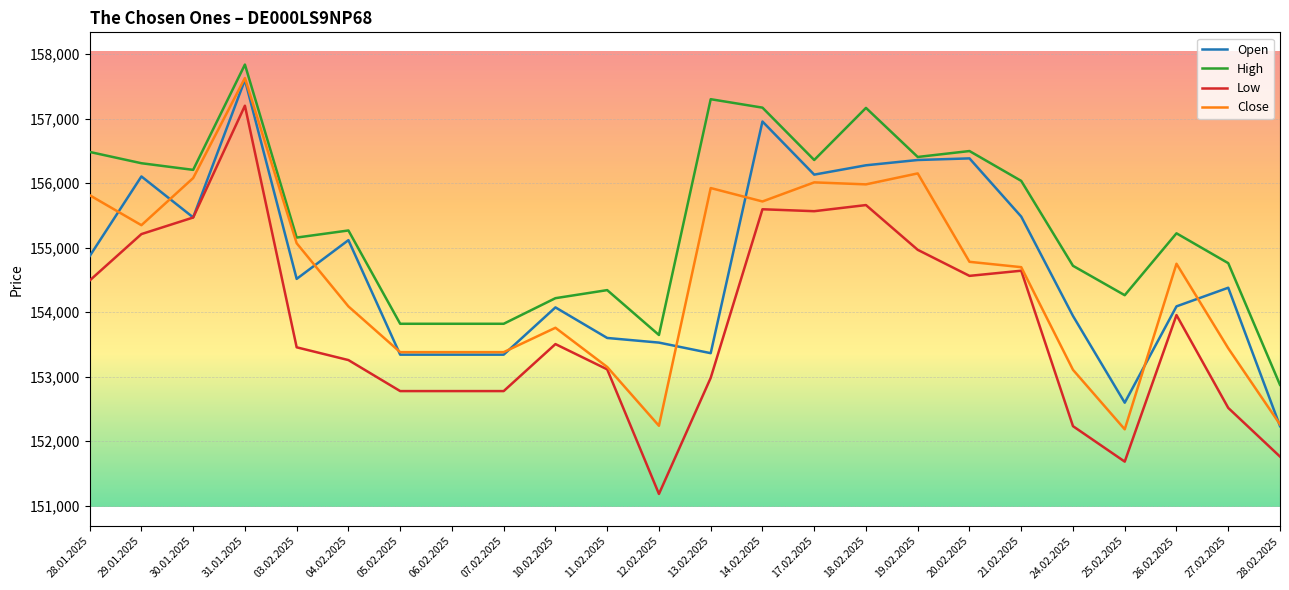

What is the maximum value for High?

157839